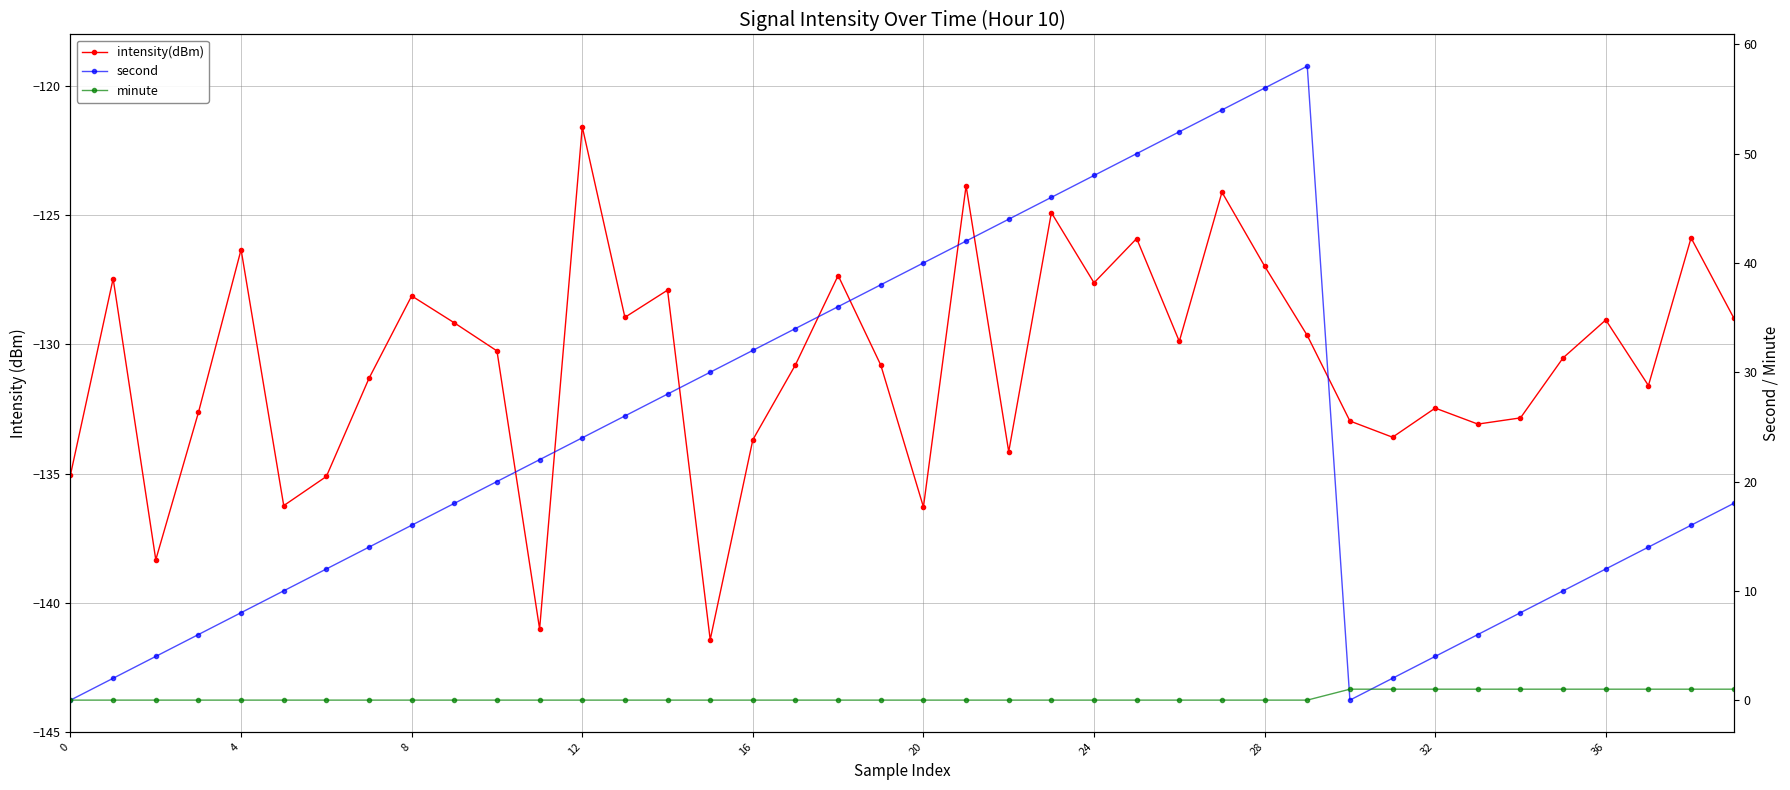

What is the sum of the intensity(dBm) values at 18 and 17?

-258.1